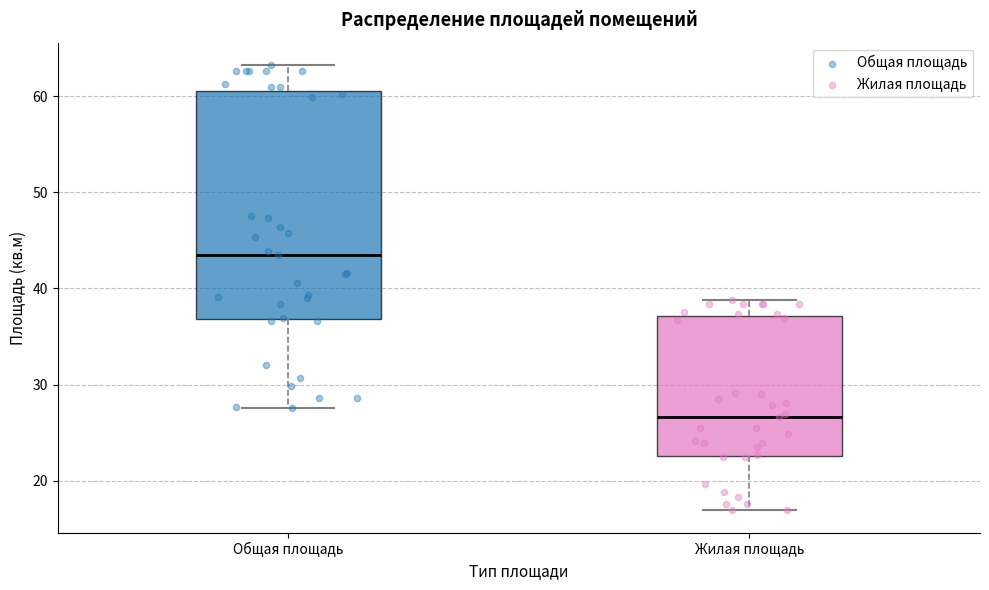

Which box has the highest median line?

Общая площадь